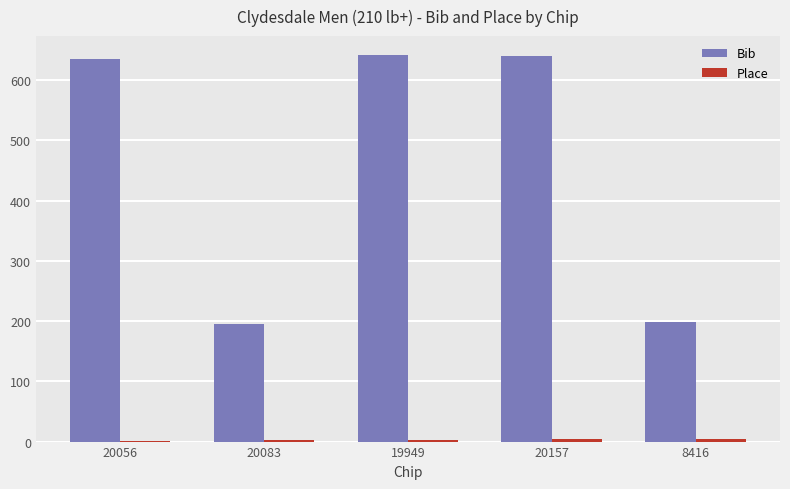

Is it true that Bib equals 1106 at 20157?

False